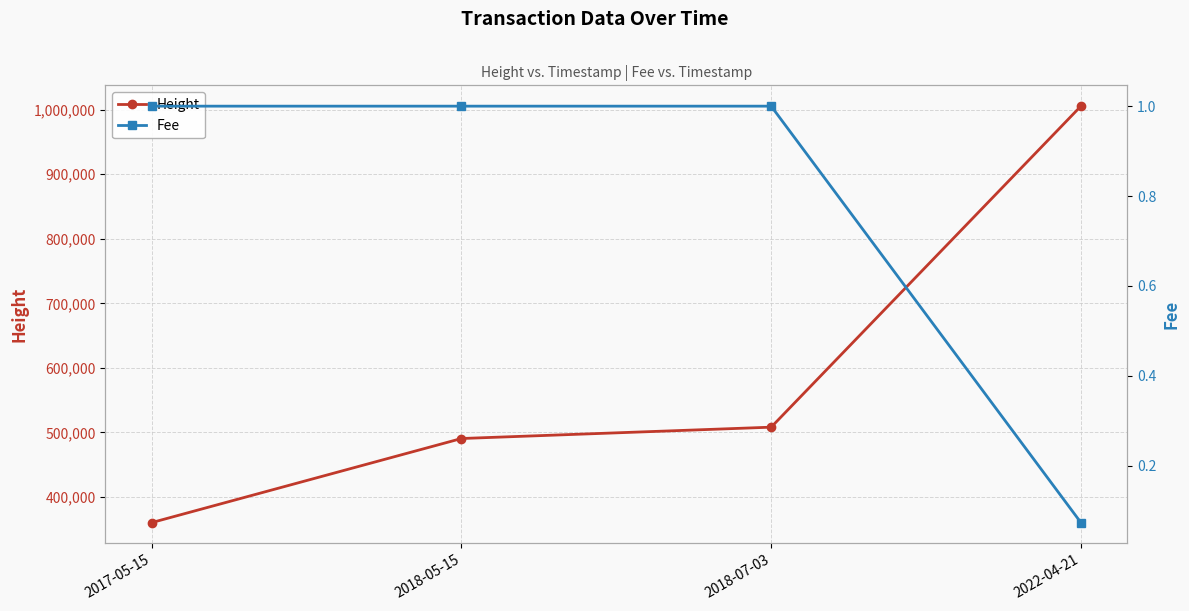

Between 2018-05-15 and 2022-04-21, which is larger?

2022-04-21